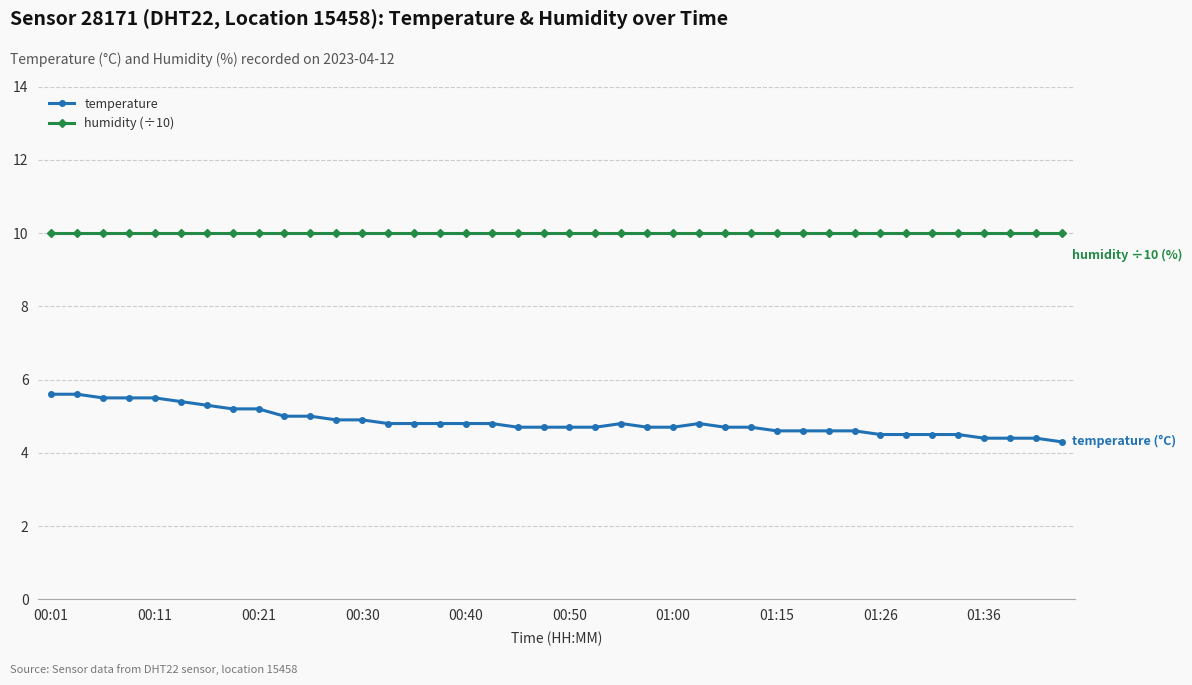

What are all the series names shown in the legend?

temperature, humidity (÷10)